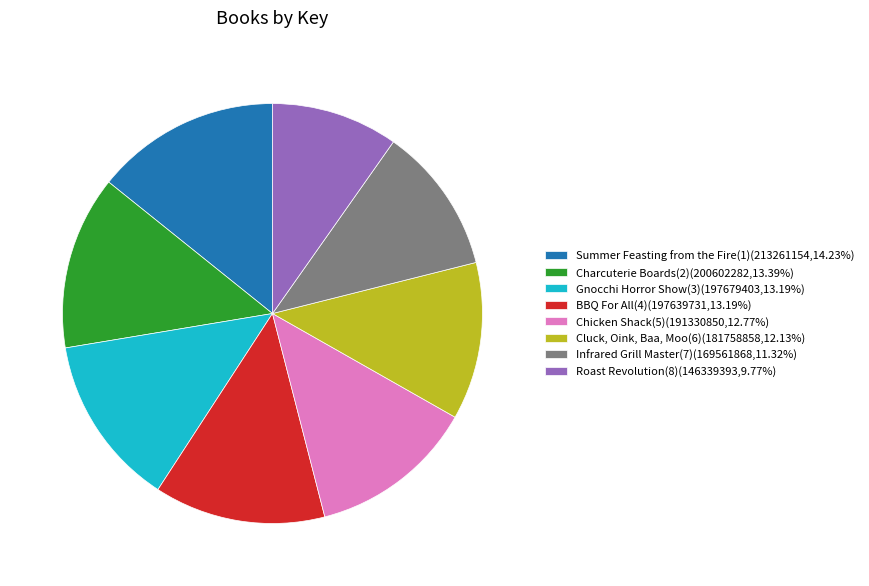

Count the number of slices in the pie.

8